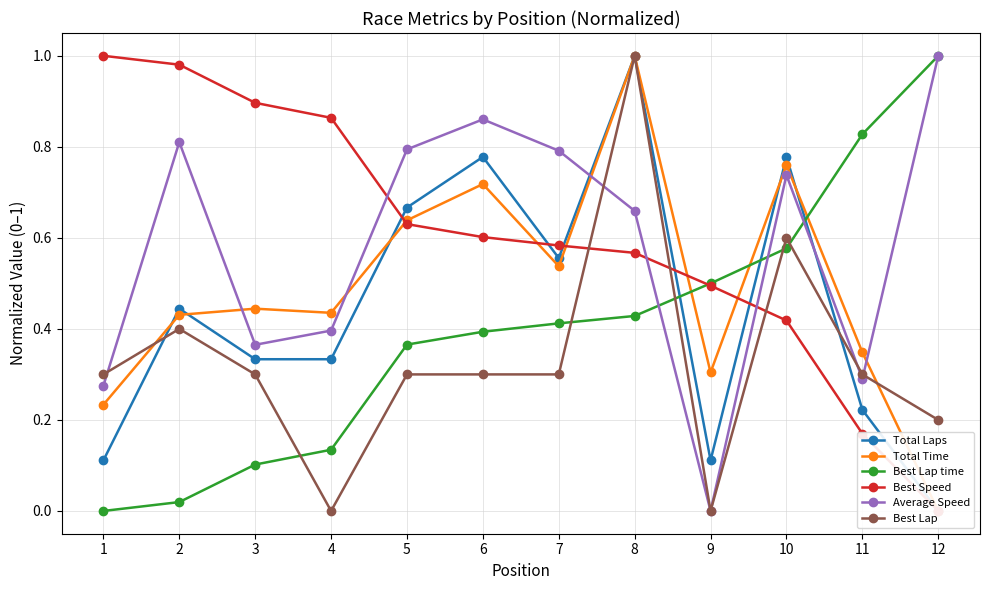

Rank the series by their maximum value, from highest to lowest.

Total Laps, Total Time, Best Lap time, Best Speed, Average Speed, Best Lap